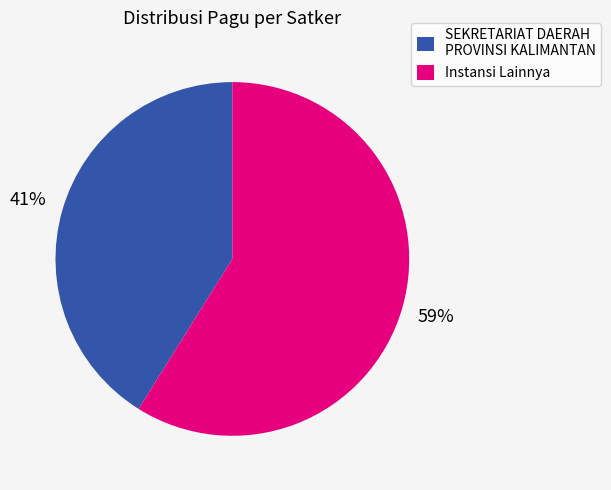

What is the smallest slice in the pie chart?

SEKRETARIAT DAERAH PROVINSI KALIMANTAN